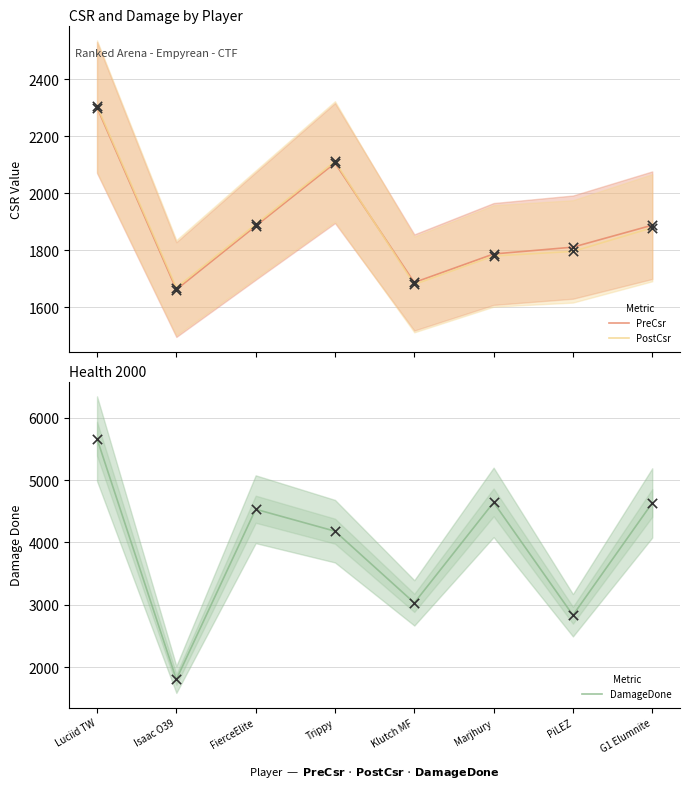

Is the value of PreCsr at Trippy greater than the value of PostCsr at Klutch MF?

Yes